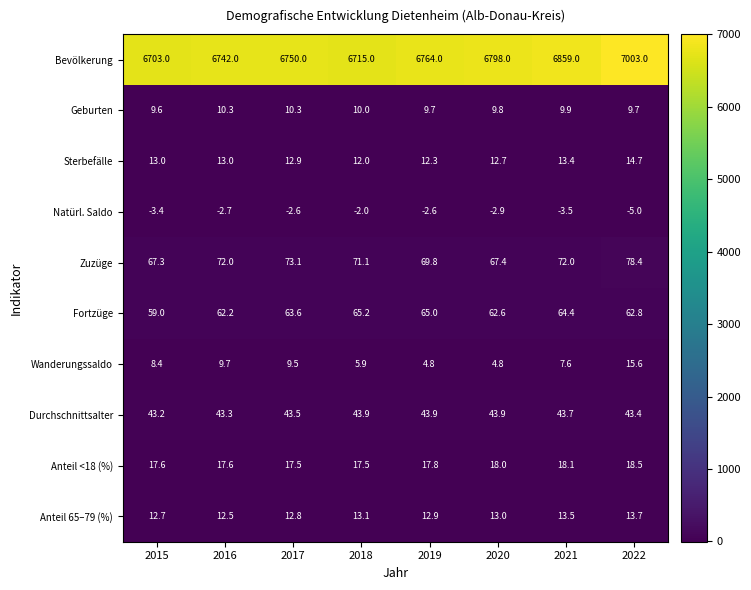

Between 2015 and 2017, which series saw the biggest shift?

Bevölkerung